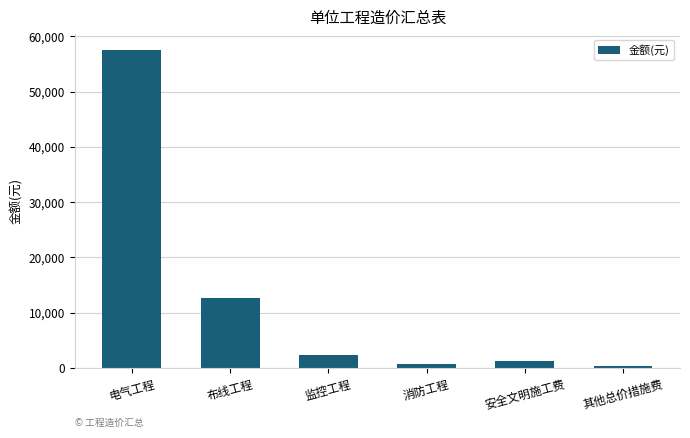

What is the maximum value shown in the chart?

57556.5